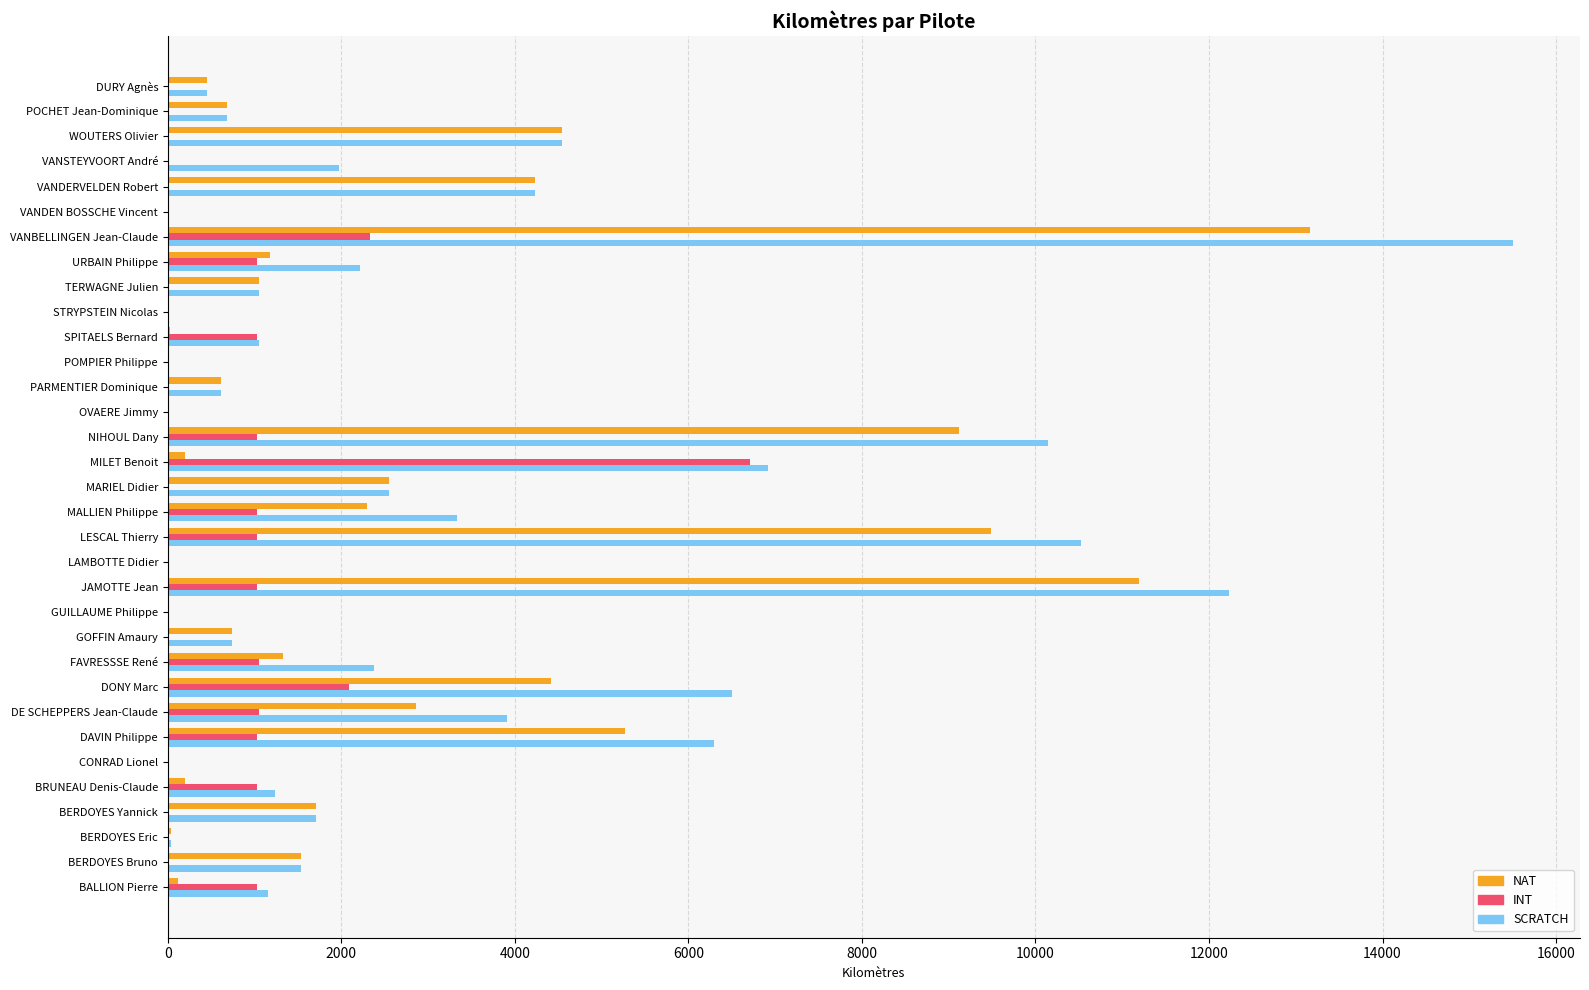

What are all the series names shown in the legend?

NAT, INT, SCRATCH